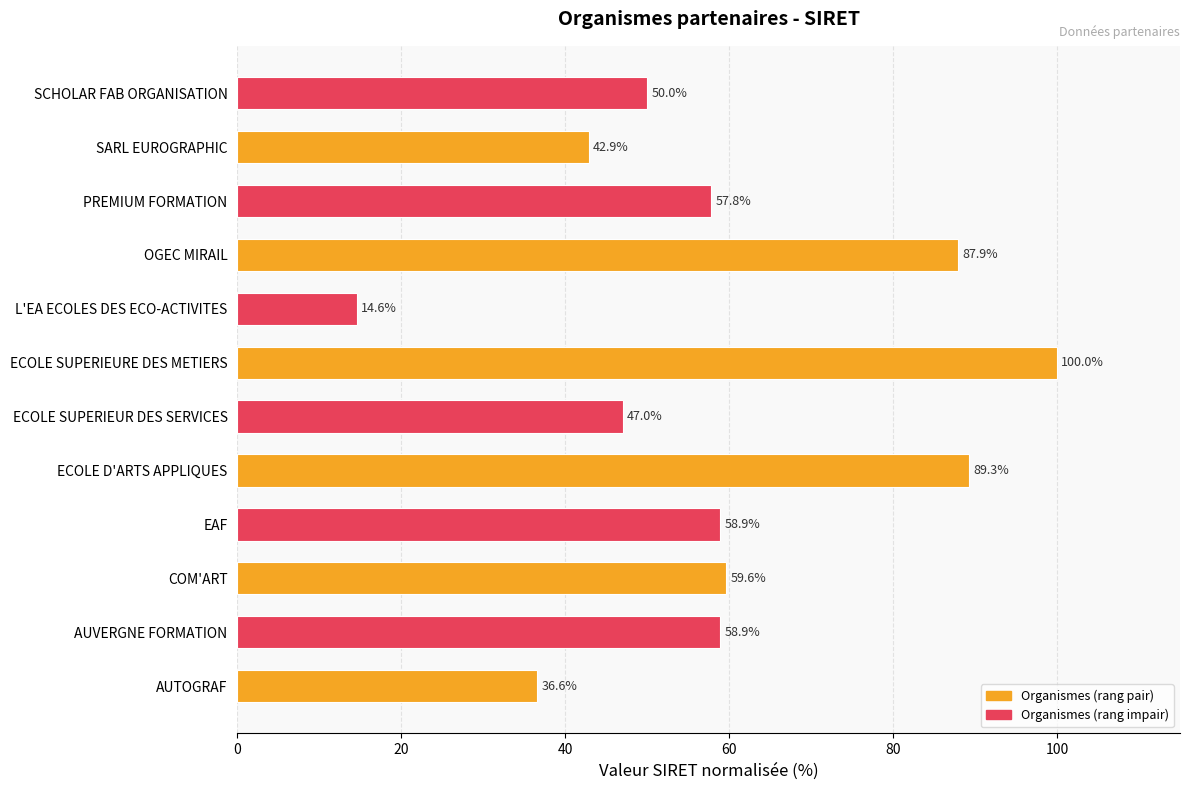

What is the sum of all values?

703.7